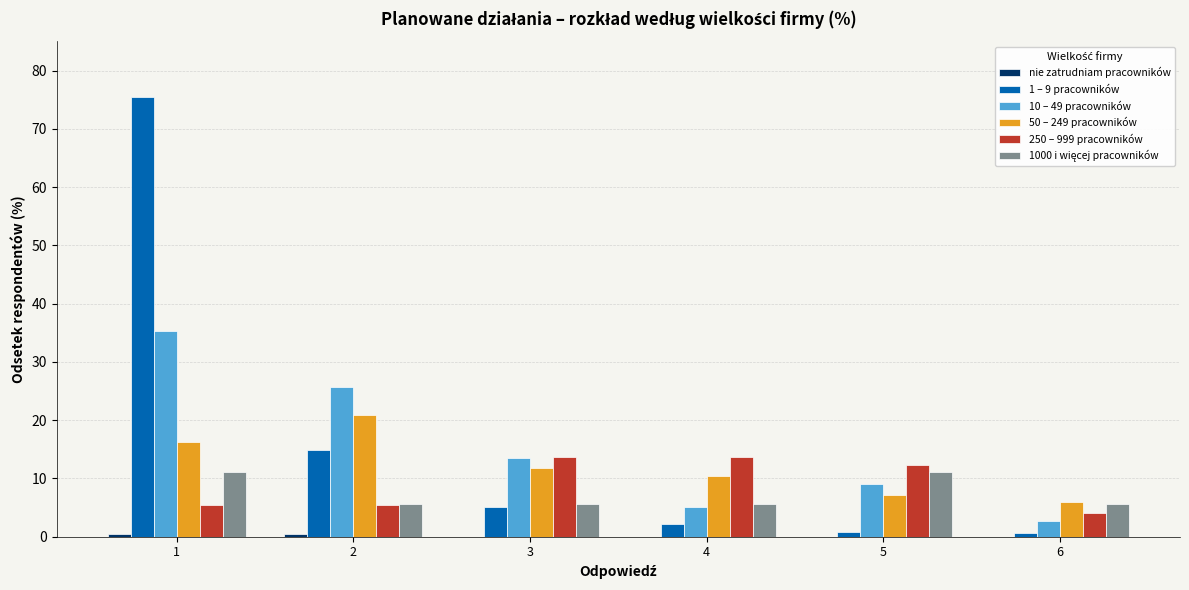

The value of 250 – 999 pracowników at 6 is 4.1. True or false?

True